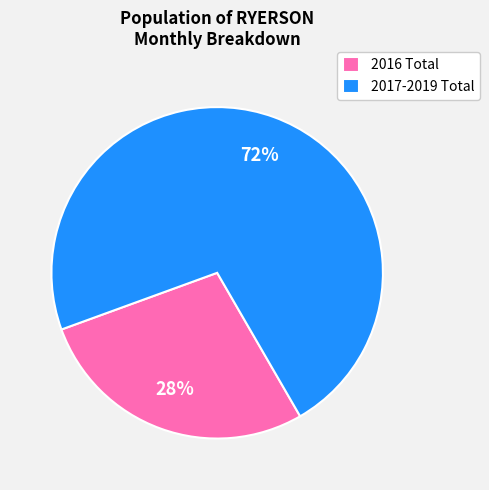

How many slices are in this pie chart?

2